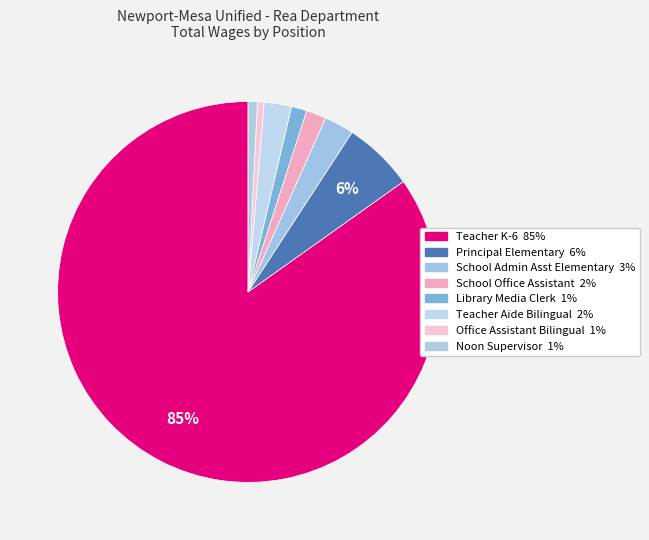

To the nearest percent, what is the average slice percentage?

12%